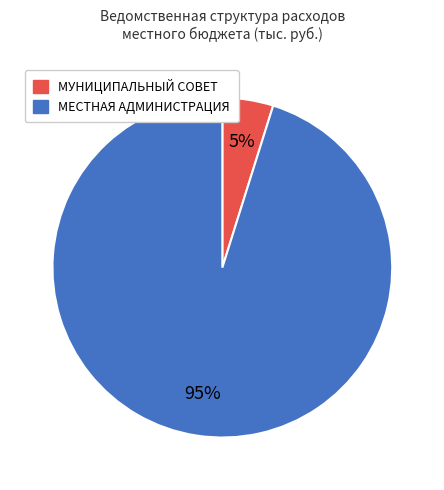

Do МУНИЦИПАЛЬНЫЙ СОВЕТ and МЕСТНАЯ АДМИНИСТРАЦИЯ together represent more than half of the pie?

Yes